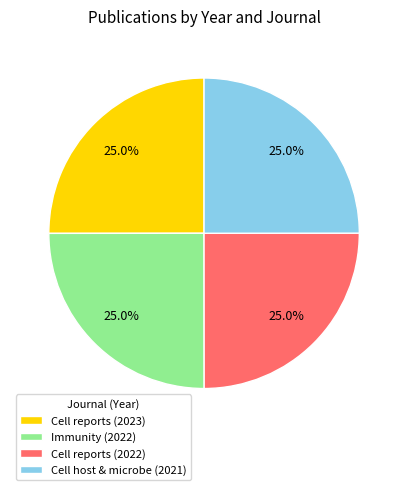

What percentage is NOT represented by Cell reports (2023)?

75.0%